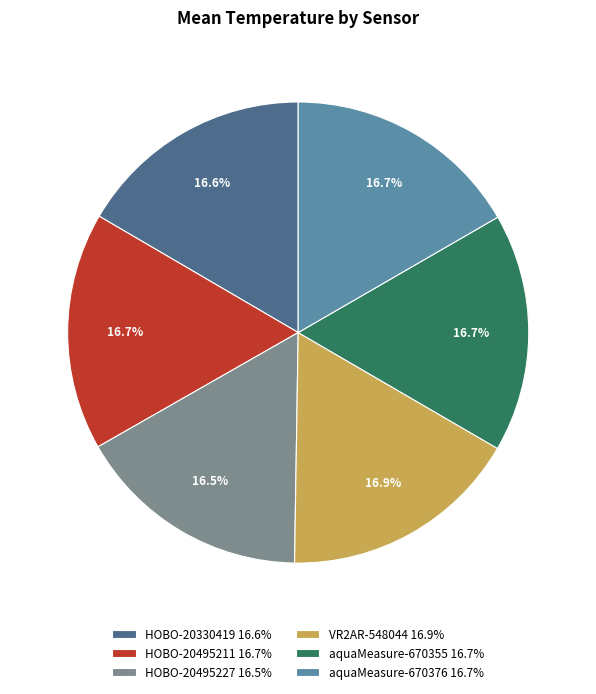

What is the ratio of the value at HOBO-20495227 16.5% to the value at aquaMeasure-670355 16.7%?

1.0